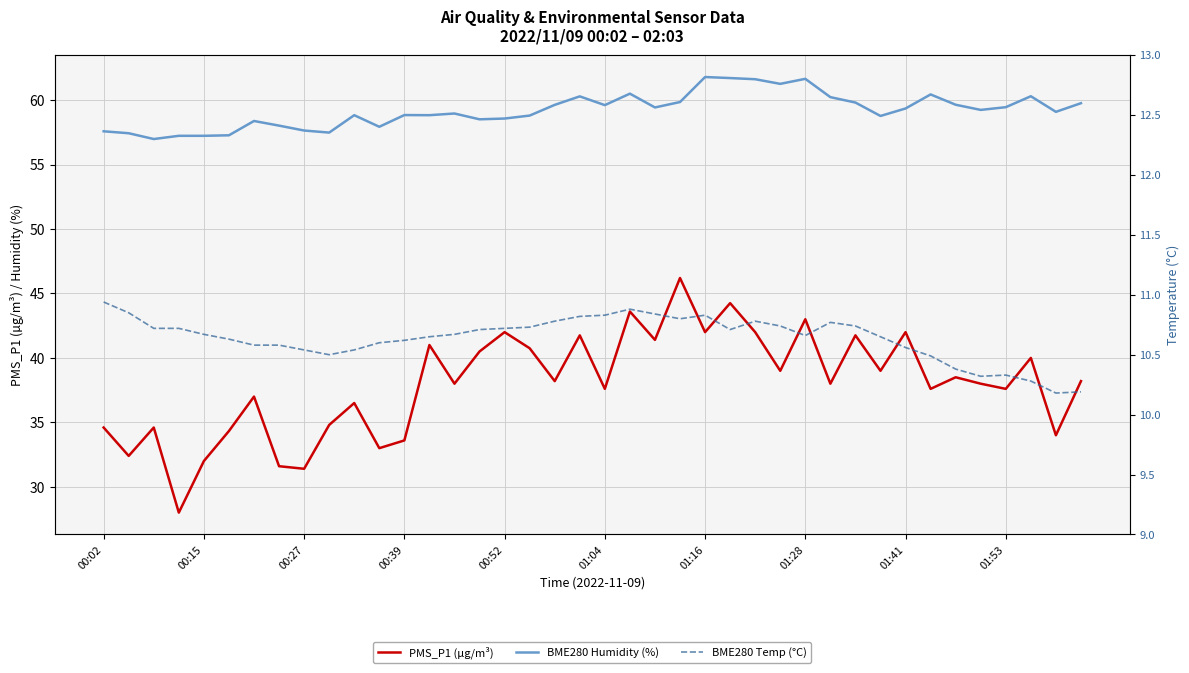

What is the difference between the highest and lowest values at 18?

48.9